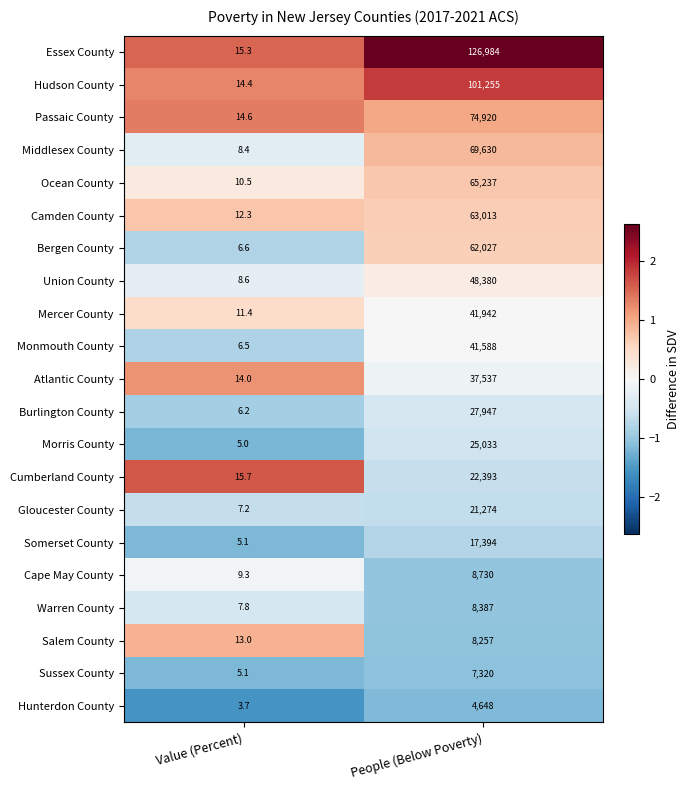

Between Value (Percent) and People (Below Poverty), which series saw the biggest shift?

Essex County